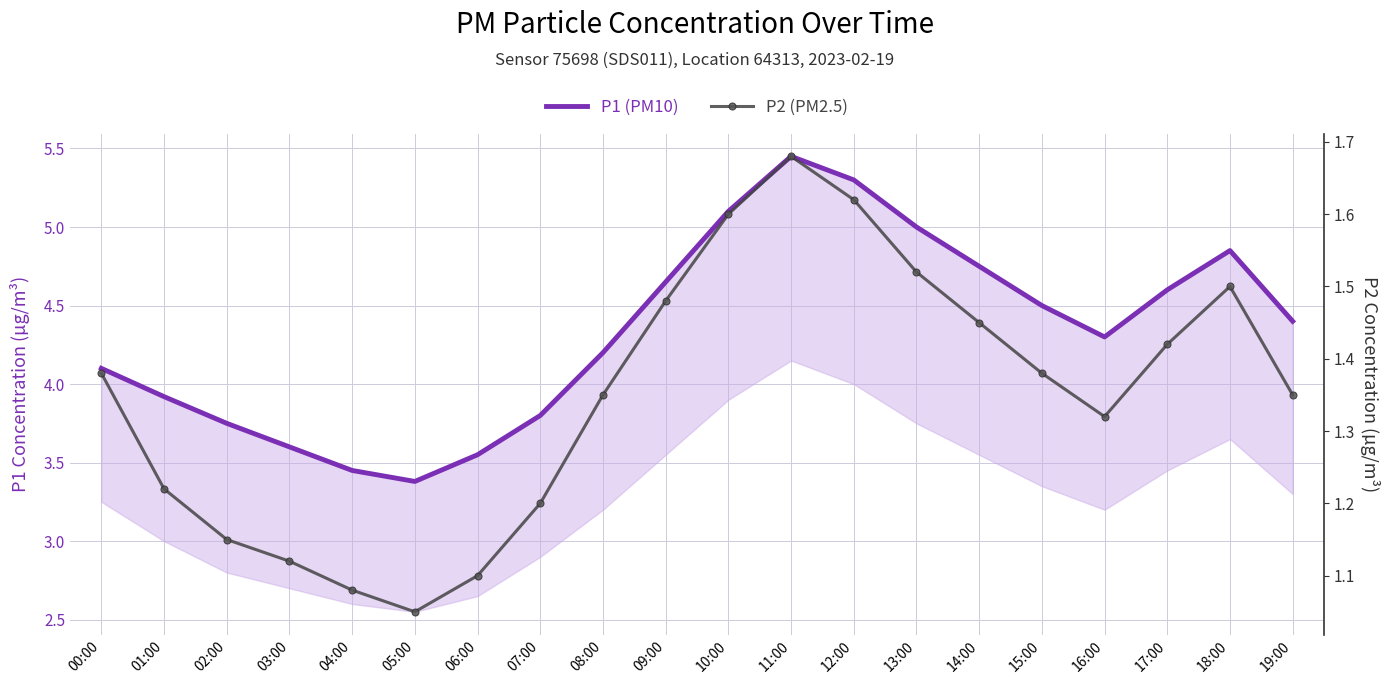

At 14:00, list the series in order from smallest to largest.

P2 (PM2.5), P1 (PM10)